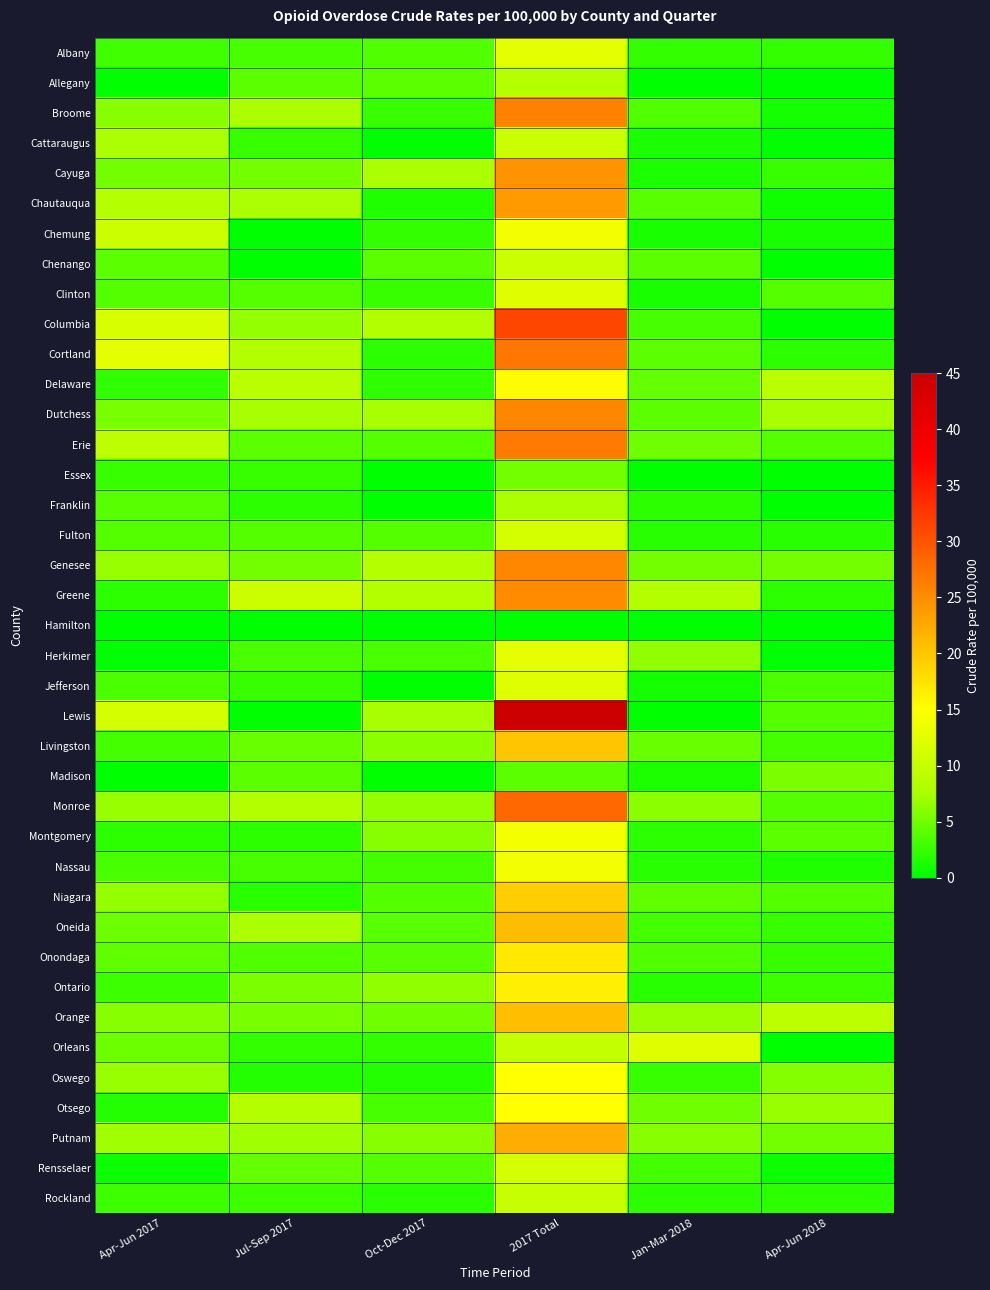

What is the total value across all series at 2017 Total?

671.3